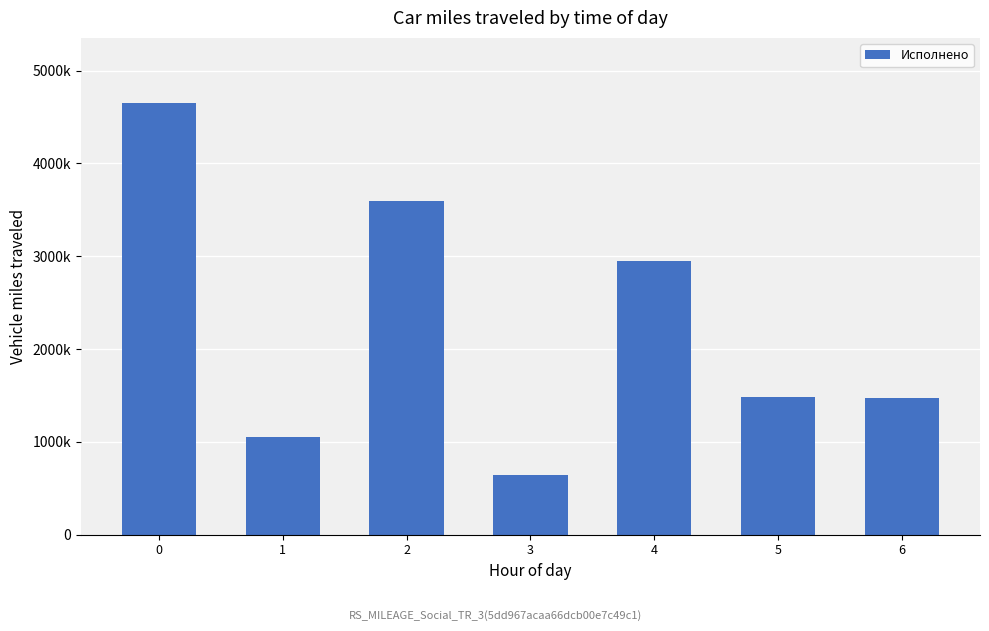

Does the chart contain any negative values?

No